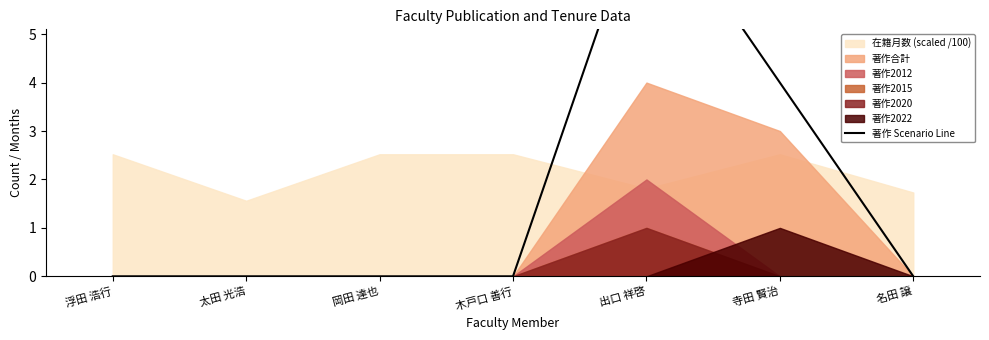

Which label corresponds to the largest value in the chart?

出口 祥啓